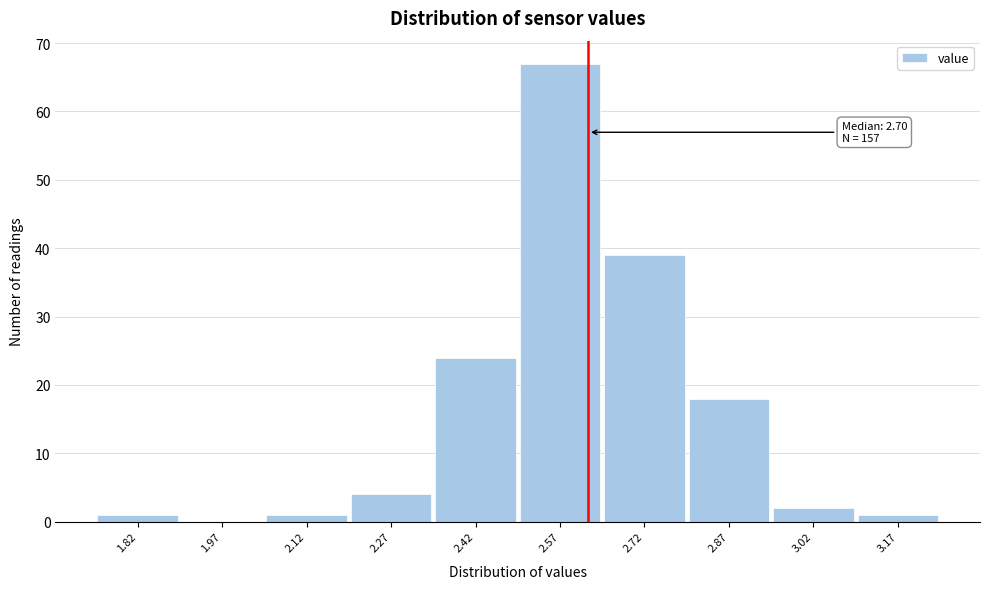

Reading right to left, list all the values displayed in this chart.

3.17=1	3.02=2	2.87=18	2.72=39	2.57=67	2.42=24	2.27=4	2.12=1	1.97=0	1.82=1